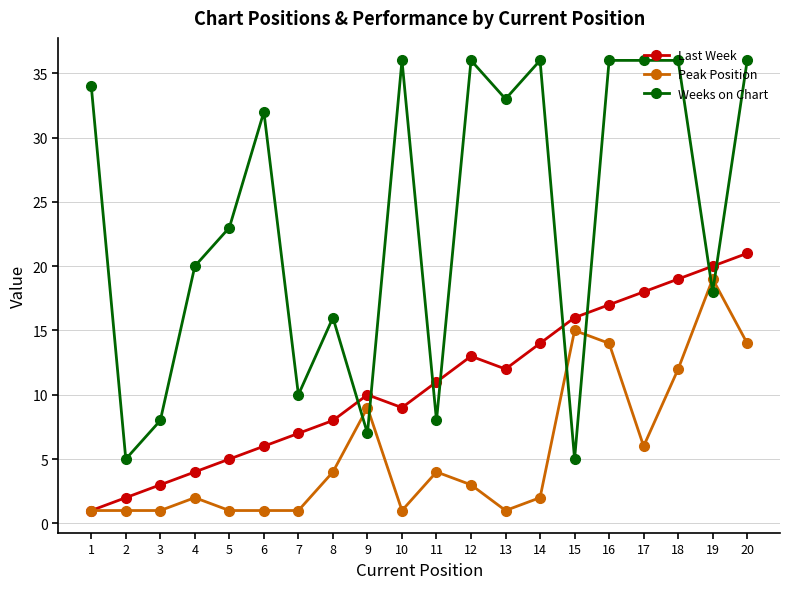

Rank the series by their average value, from lowest to highest.

Peak Position, Last Week, Weeks on Chart